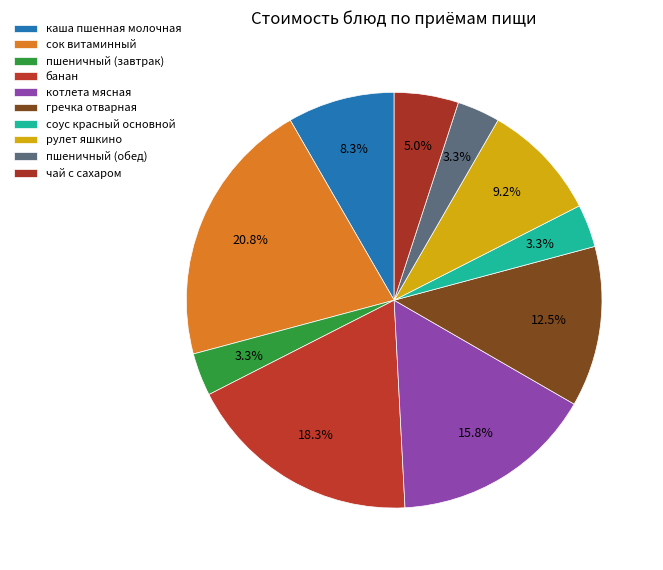

Count the number of slices in the pie.

10